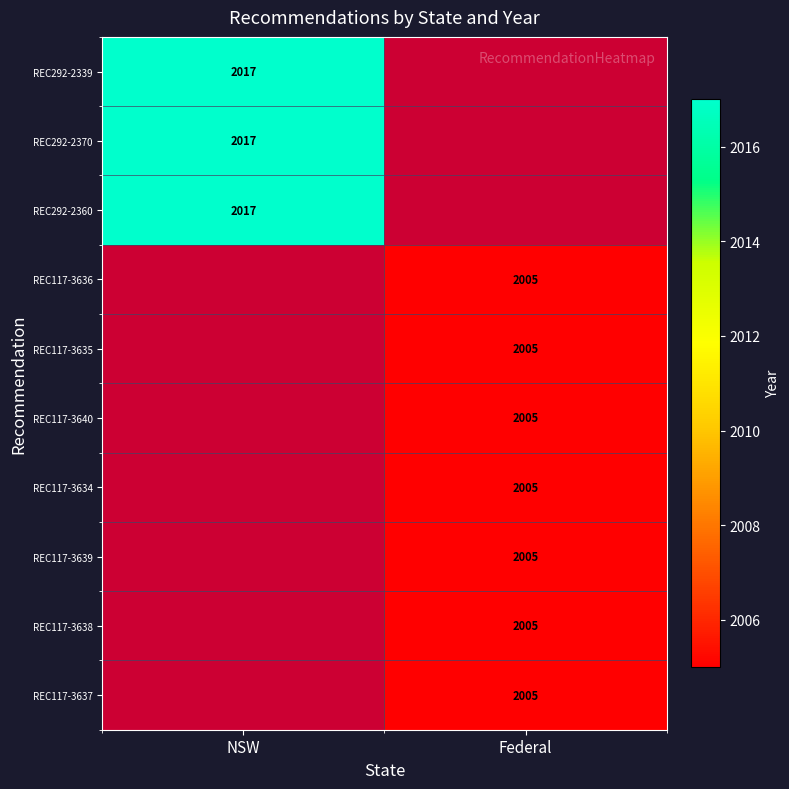

The REC117-3635 series shows 2005 at Federal. True or false?

True